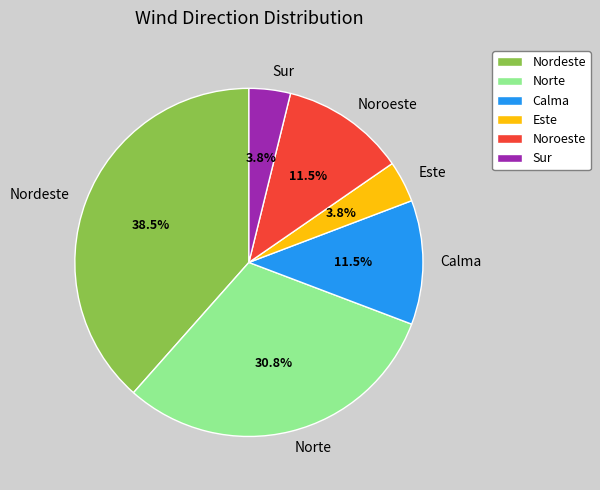

What is the ratio of the value at Este to the value at Calma?

0.3